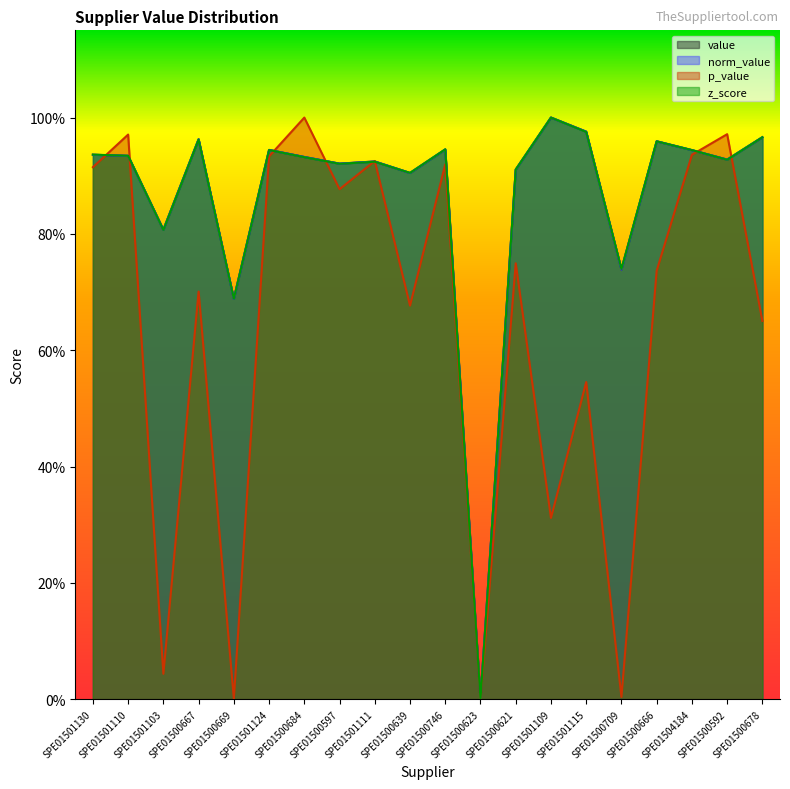

Which has a higher value, SPE01500623 or SPE01500621?

SPE01500621